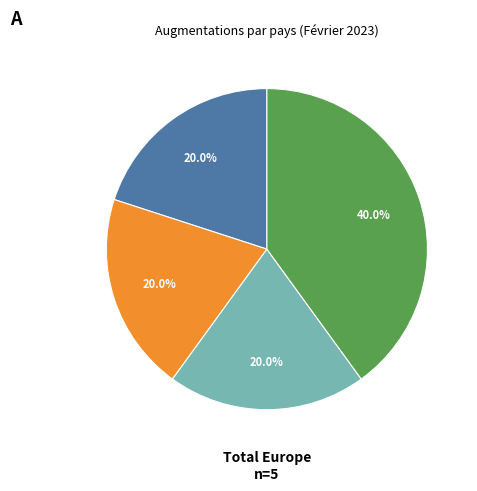

Does any single category account for the majority?

No